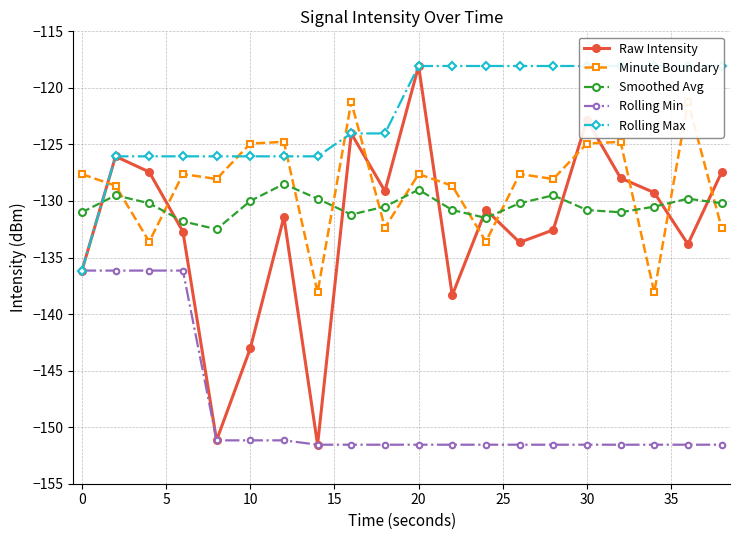

Which series ends up on top after the final intersection of Raw Intensity and Smoothed Avg?

Raw Intensity